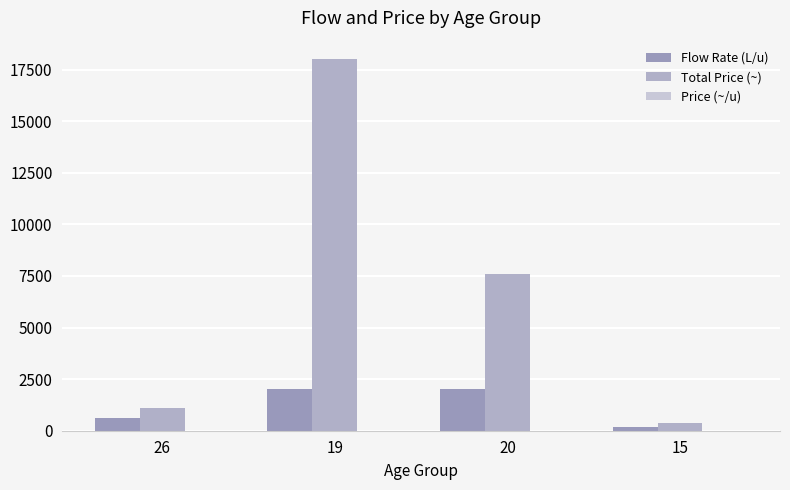

Count the number of categories in the chart.

4